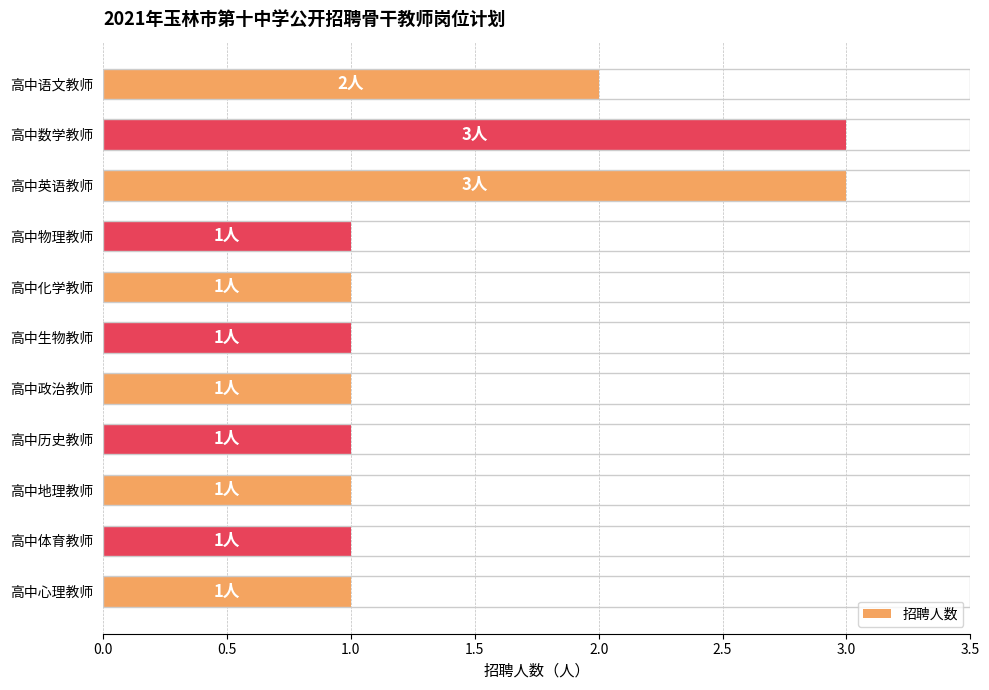

Approximately how many times larger is the value at 高中历史教师 compared to 高中地理教师?

1.0